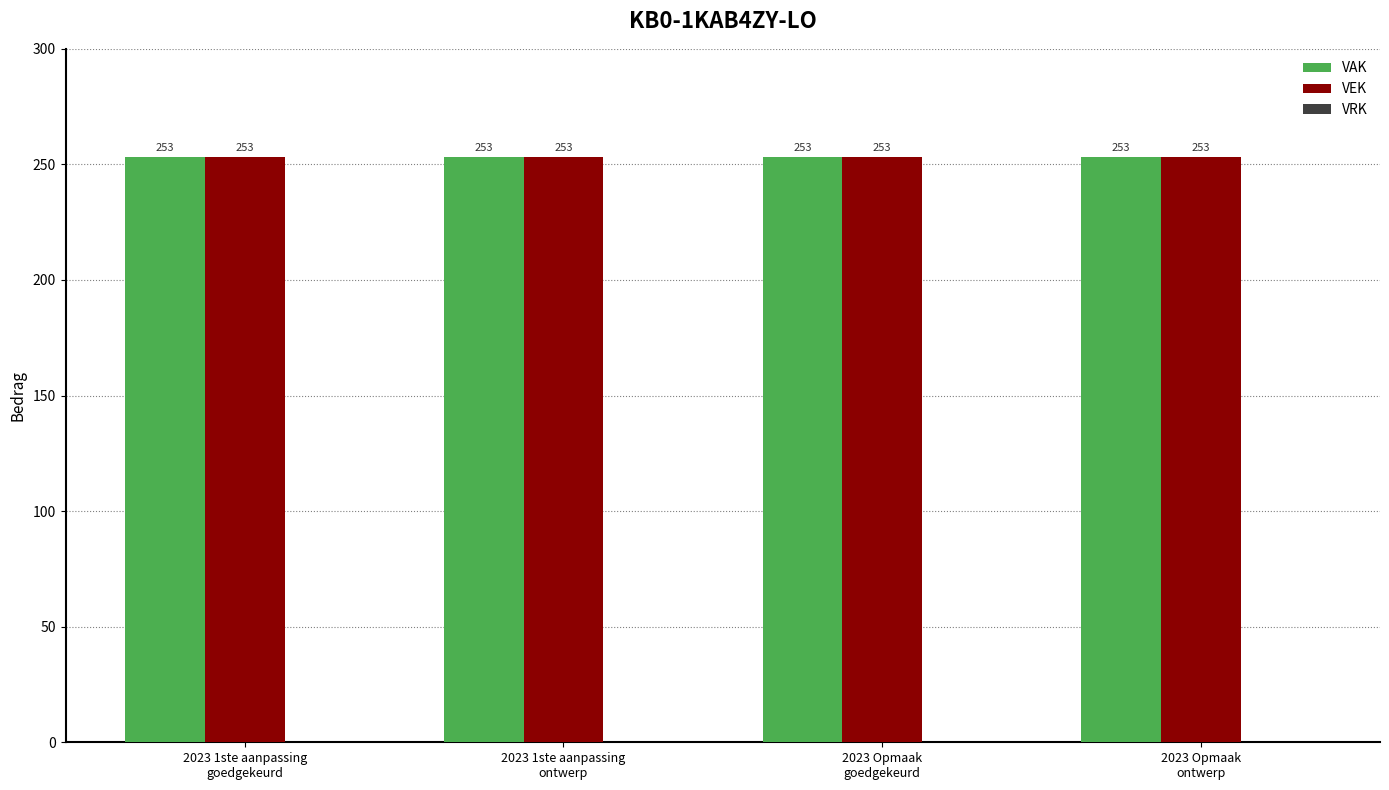

How many bars are there in each group?

3